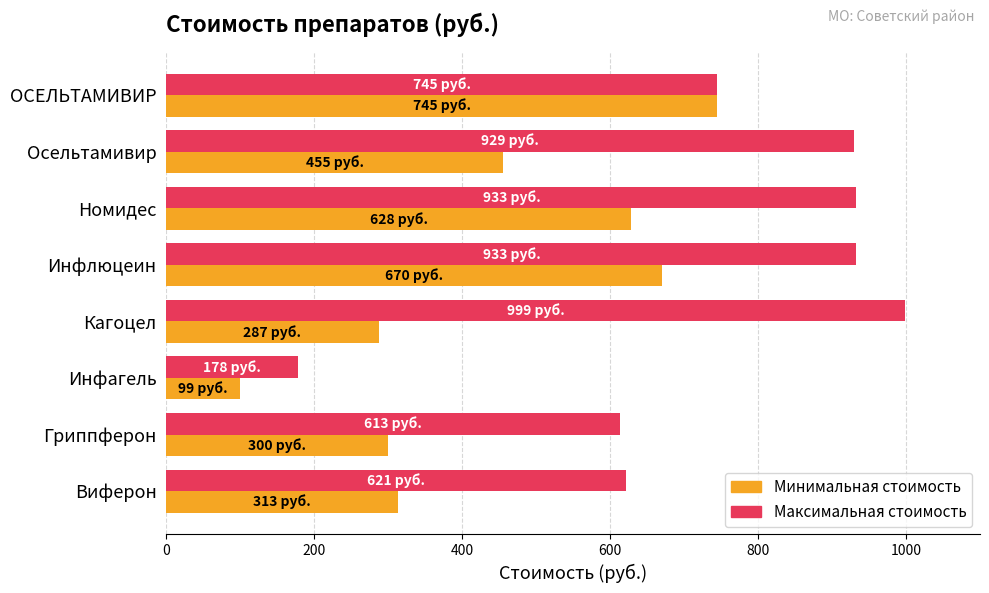

What is the difference between the maximum and second lowest values in the Минимальная стоимость series?

458